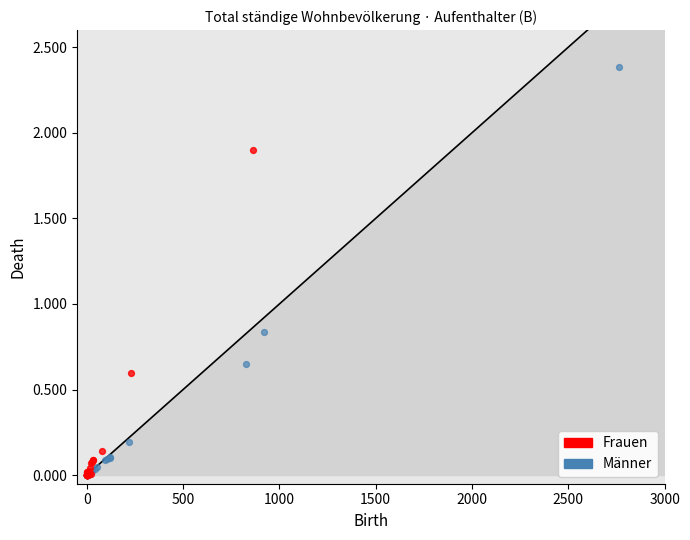

Which series has the largest Y range (max minus min)?

Männer